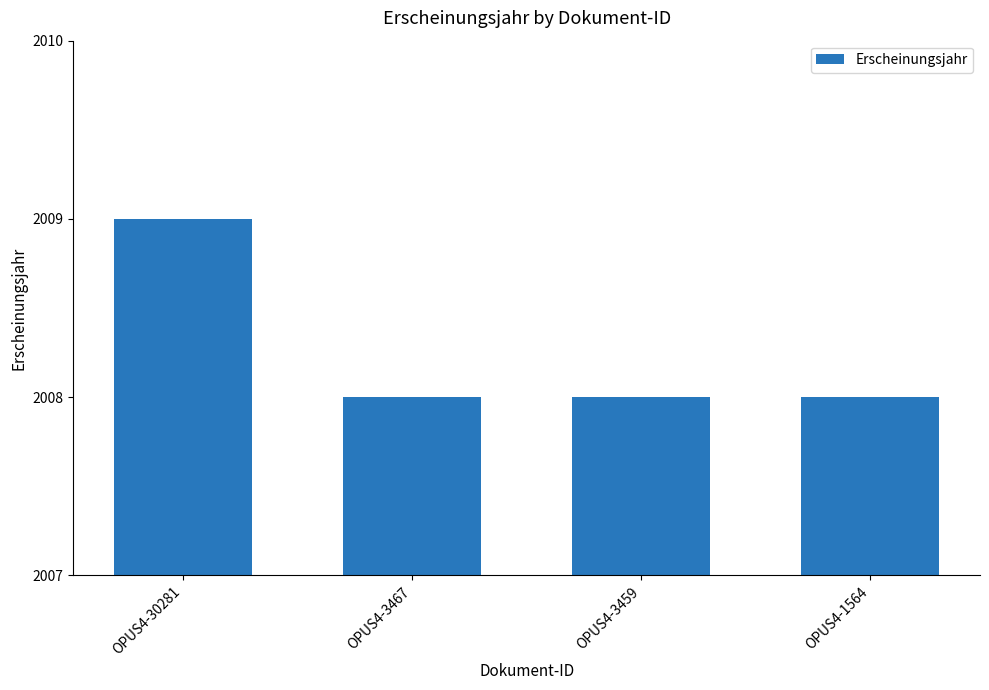

What is the change in value from OPUS4-30281 to OPUS4-3459?

-1